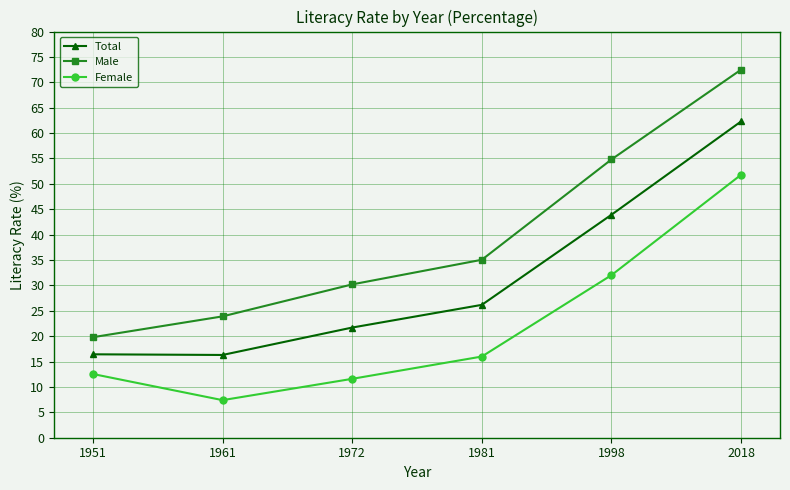

What is the total value across all series at 1981?

77.2